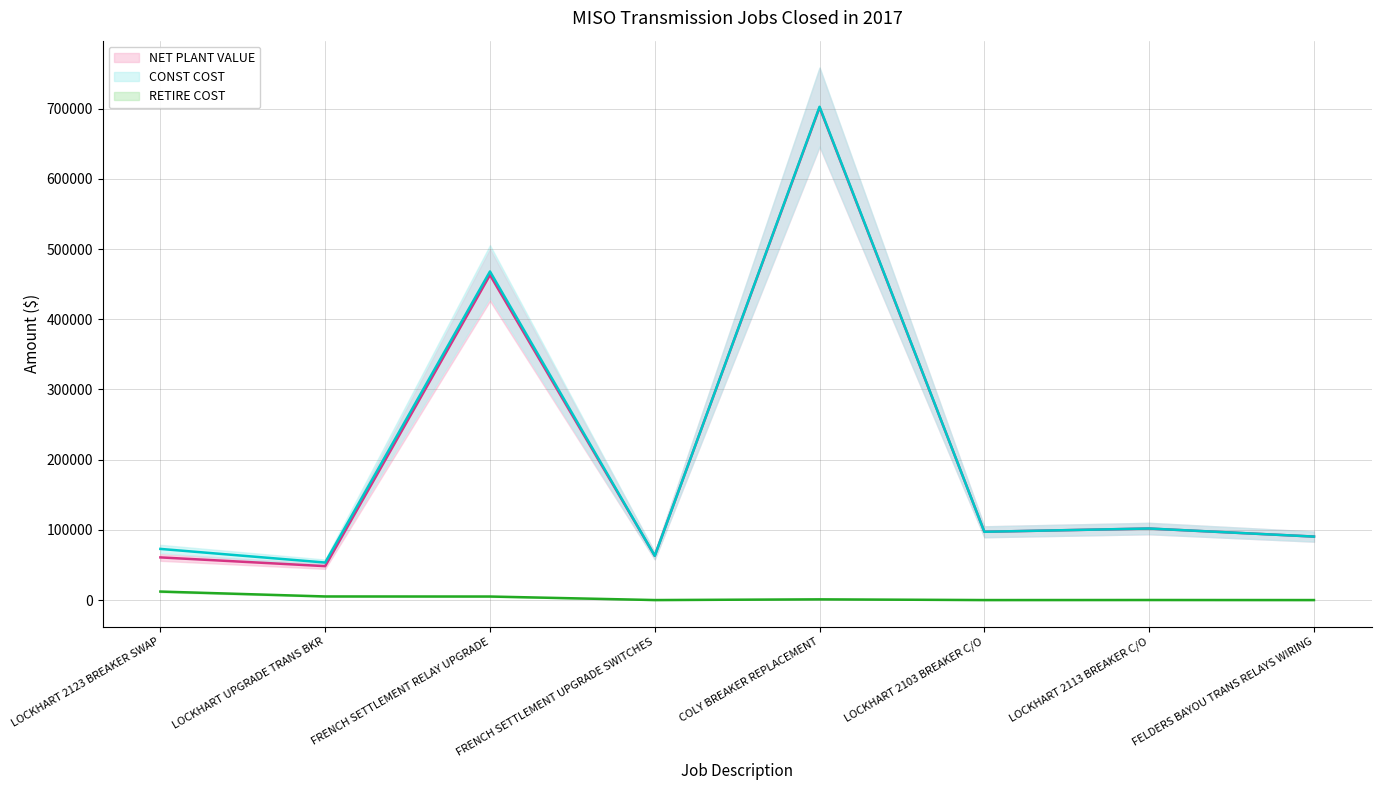

What is the approximate value of RETIRE COST (line) at LOCKHART 2123 BREAKER SWAP?

12087